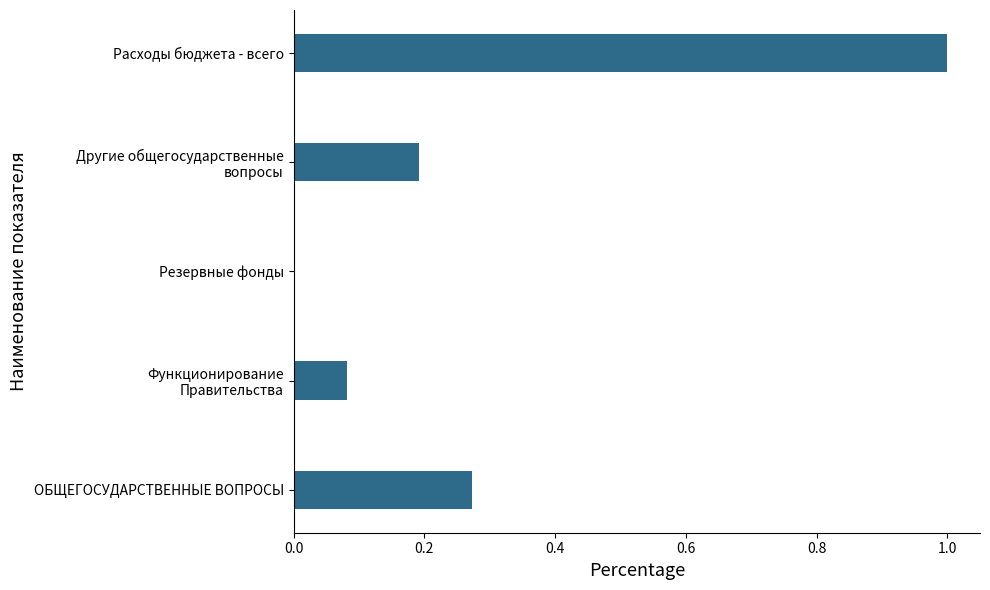

Between Расходы бюджета - всего and ОБЩЕГОСУДАРСТВЕННЫЕ ВОПРОСЫ, which is larger?

Расходы бюджета - всего